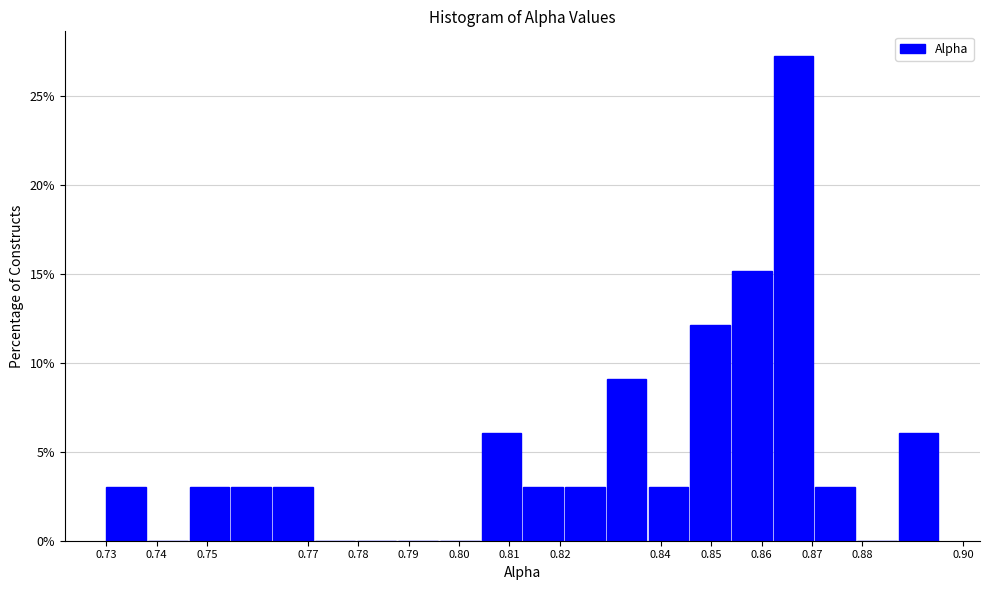

How tall is the bar that spans 0.763 to 0.771 on the x-axis? Neither the bar edges nor the heights are printed on the chart, so give them approximately, as read against the axes.

3.0